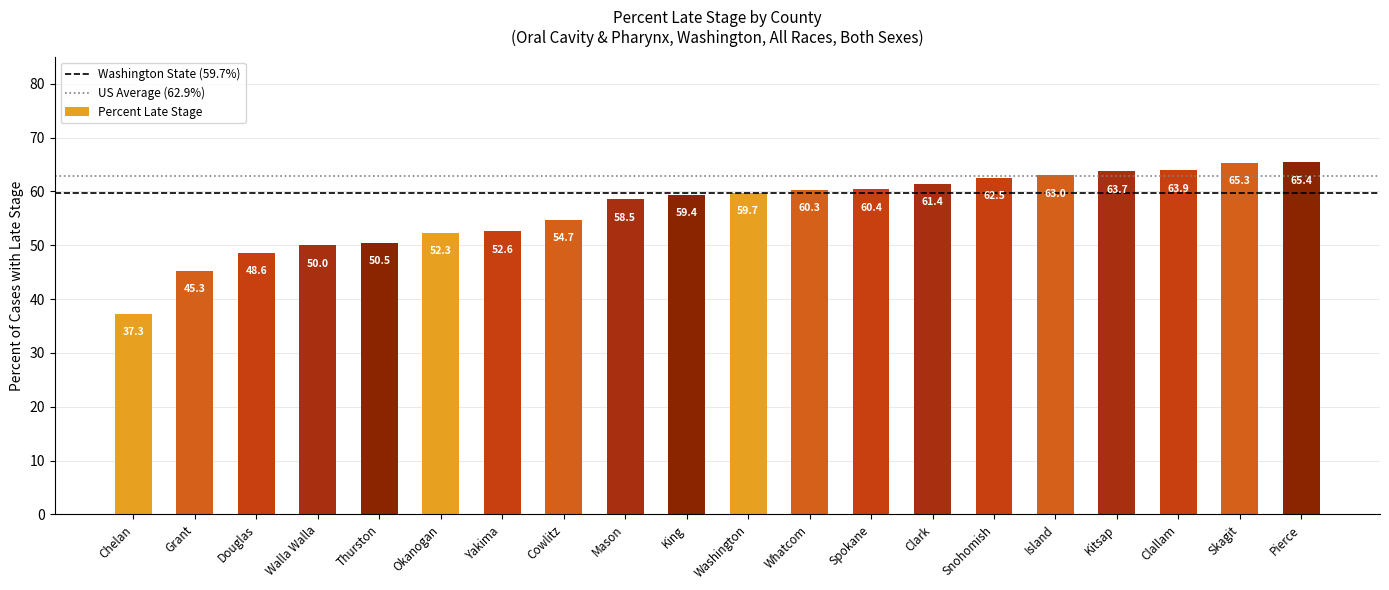

Reading left to right, transcribe all the data shown in this chart.

Chelan=37.3	Grant=45.3	Douglas=48.6	Walla Walla=50.0	Thurston=50.5	Okanogan=52.3	Yakima=52.6	Cowlitz=54.7	Mason=58.5	King=59.4	Washington=59.7	Whatcom=60.3	Spokane=60.4	Clark=61.4	Snohomish=62.5	Island=63.0	Kitsap=63.7	Clallam=63.9	Skagit=65.3	Pierce=65.4